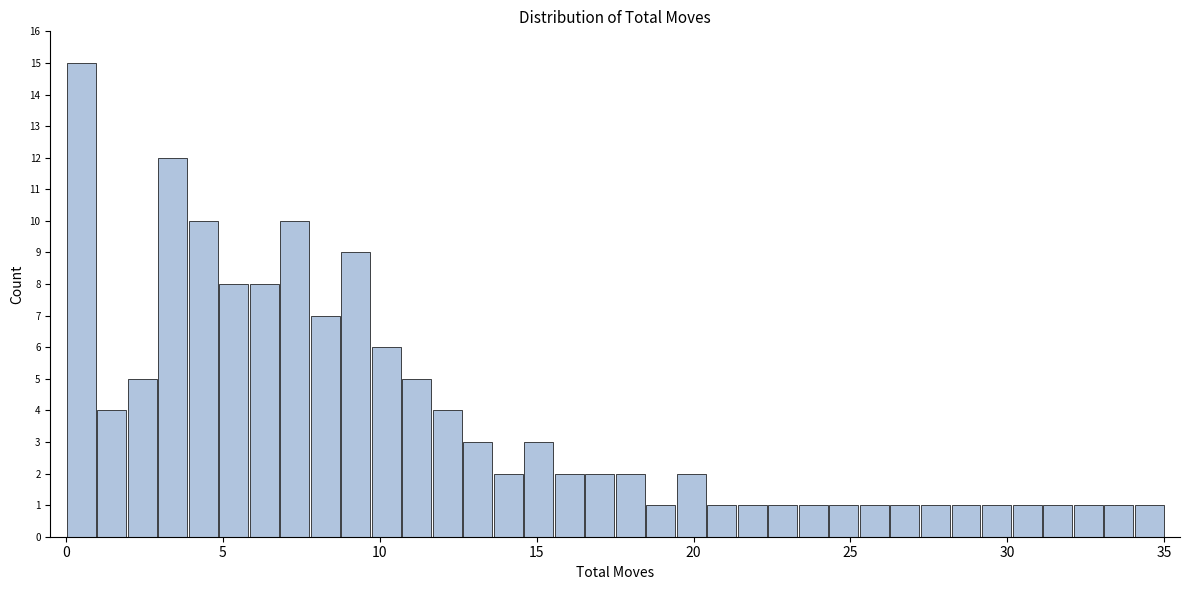

Around what value on the x-axis is the tallest bar? Give the approximate position of its centre, as read against the axis.

0.5